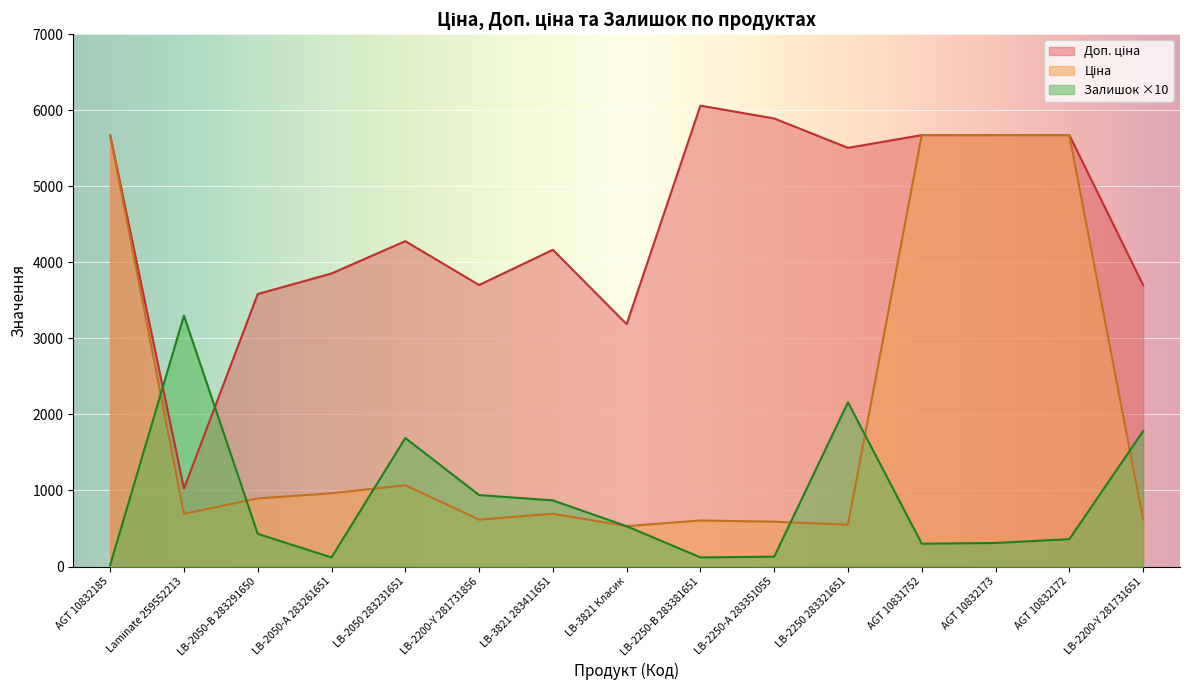

What is the average value of the Доп. ціна series?

4510.2